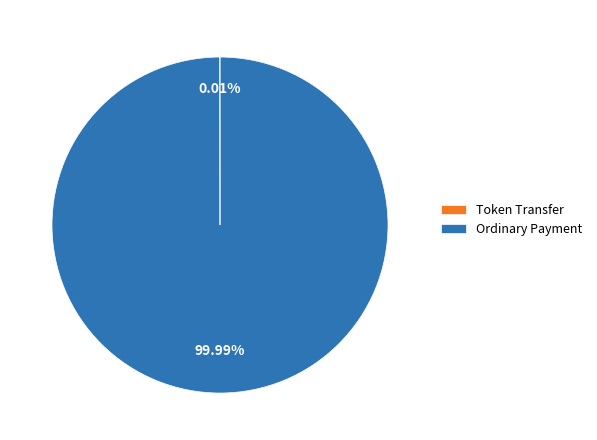

True or false: Ordinary Payment accounts for 100% of the total.

True